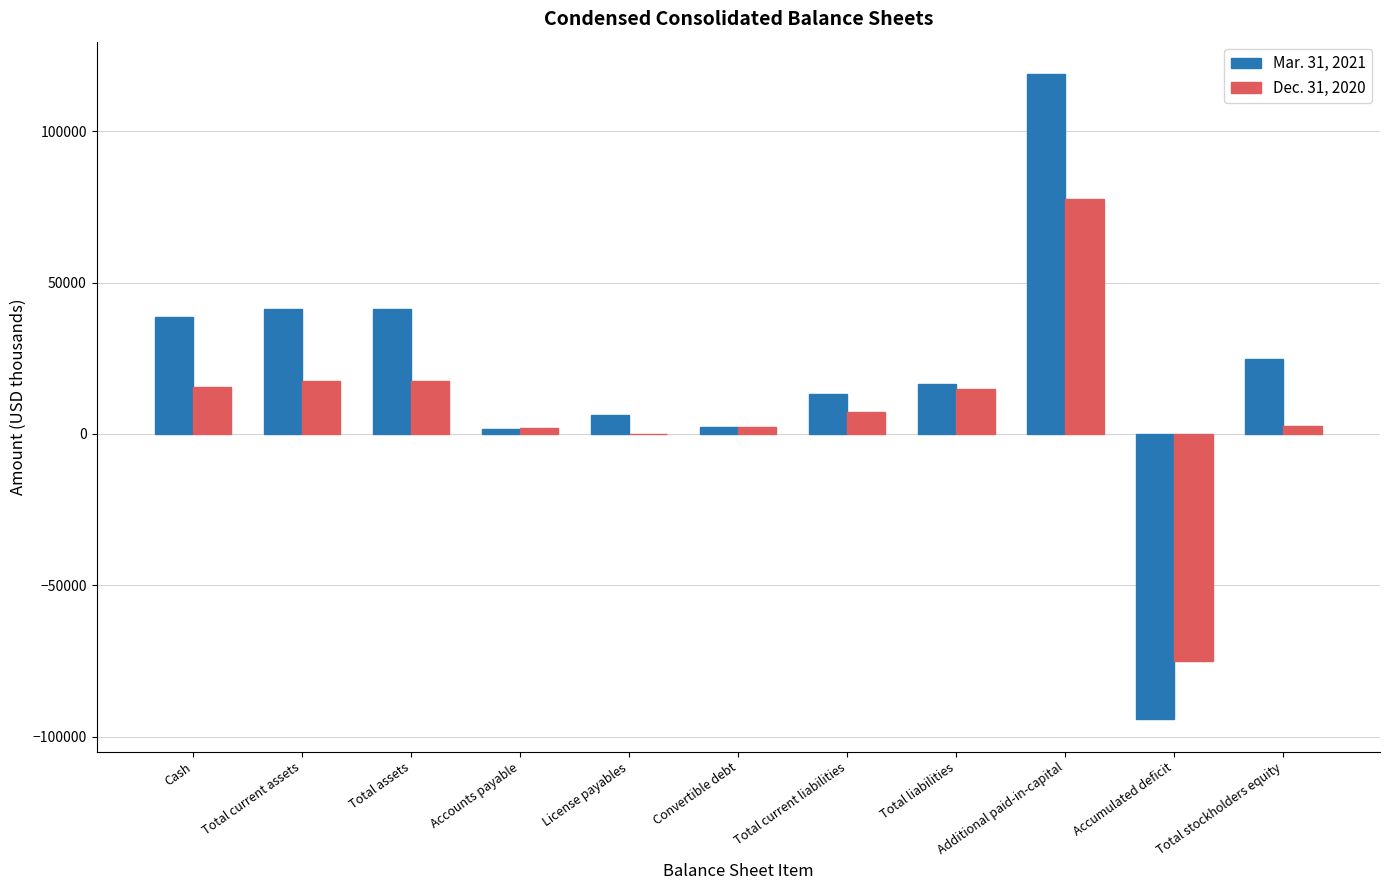

Which series has the largest total across all categories?

Mar. 31, 2021